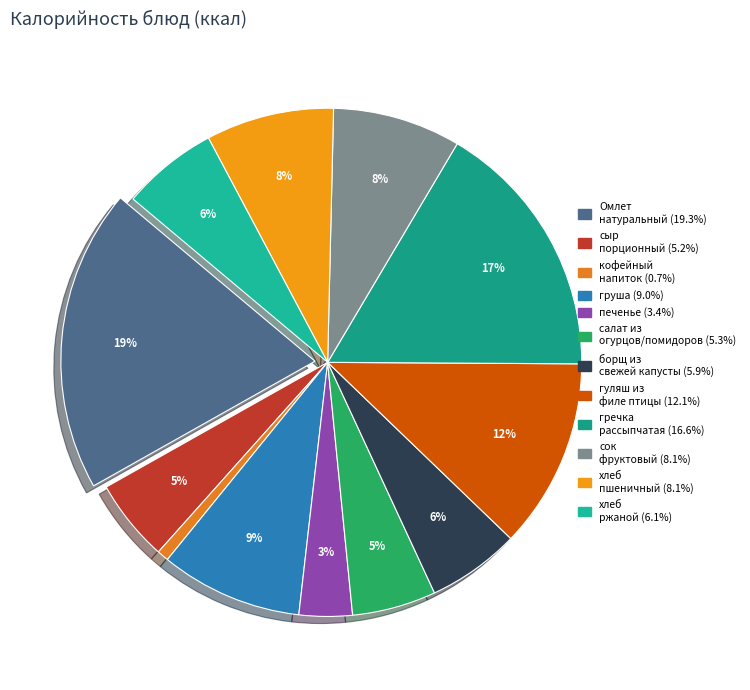

Which category has the biggest portion of the pie?

Омлет натуральный